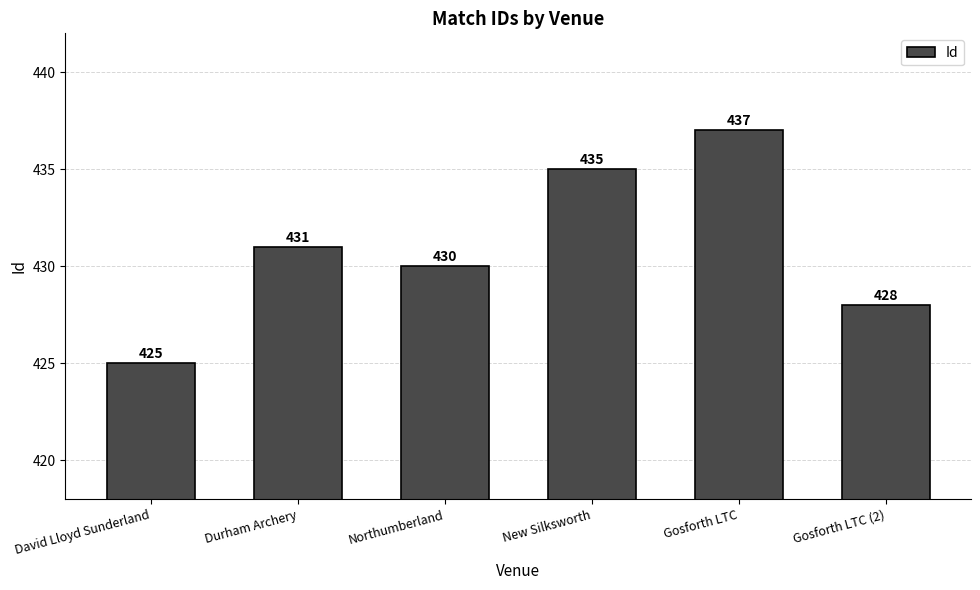

What is the ratio of the value at Gosforth LTC to the value at David Lloyd Sunderland?

1.0